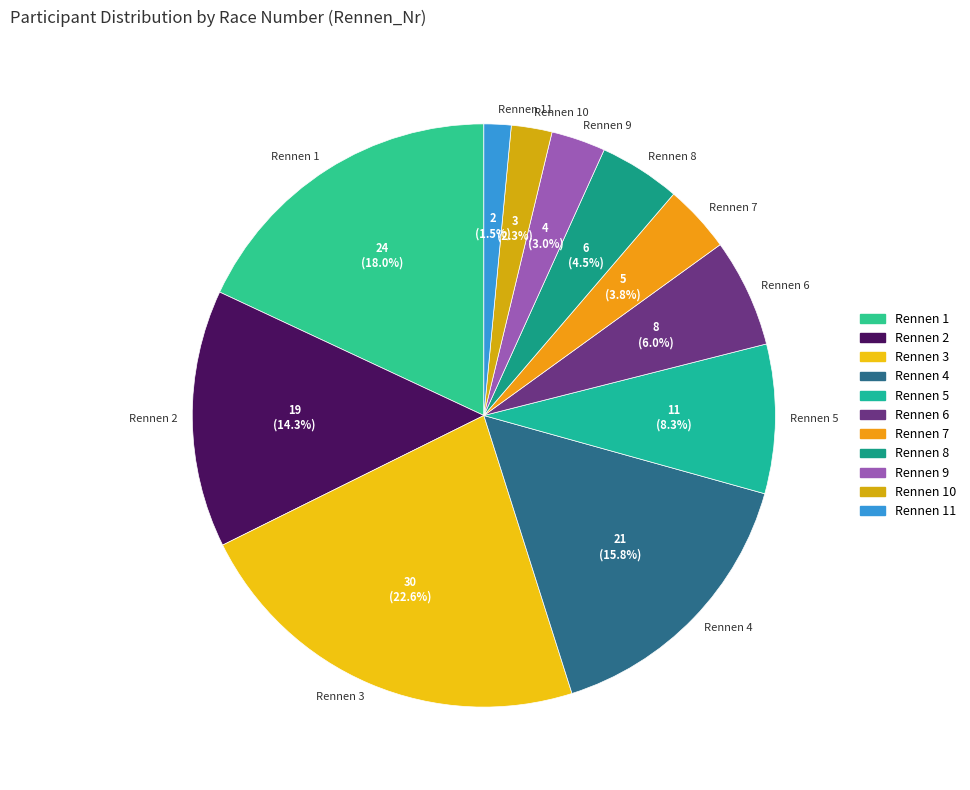

Rank the categories by value from highest to lowest.

Rennen 3, Rennen 1, Rennen 4, Rennen 2, Rennen 5, Rennen 6, Rennen 8, Rennen 7, Rennen 9, Rennen 10, Rennen 11